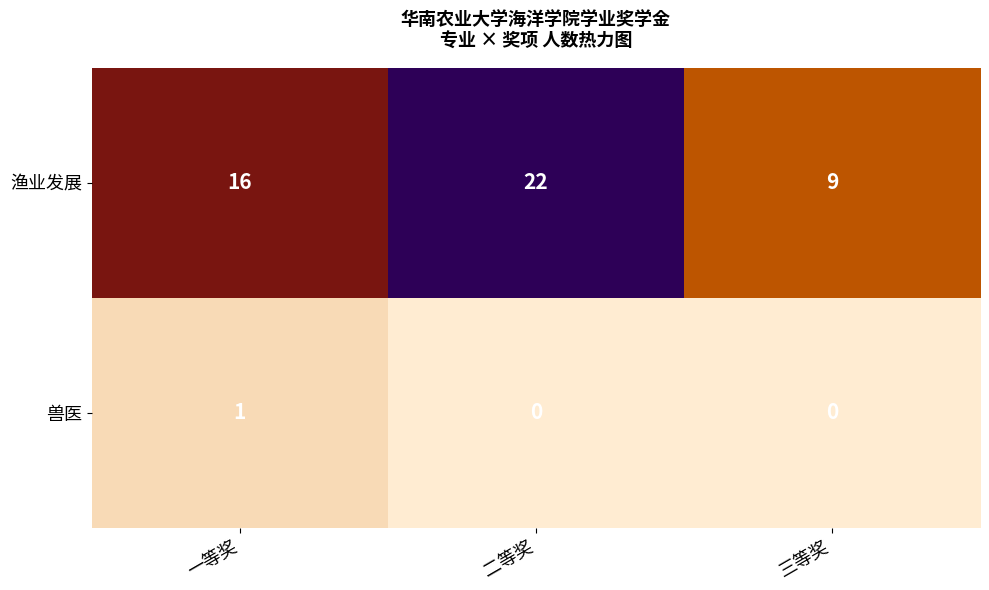

How many 兽医 values are between 0 and 1?

3